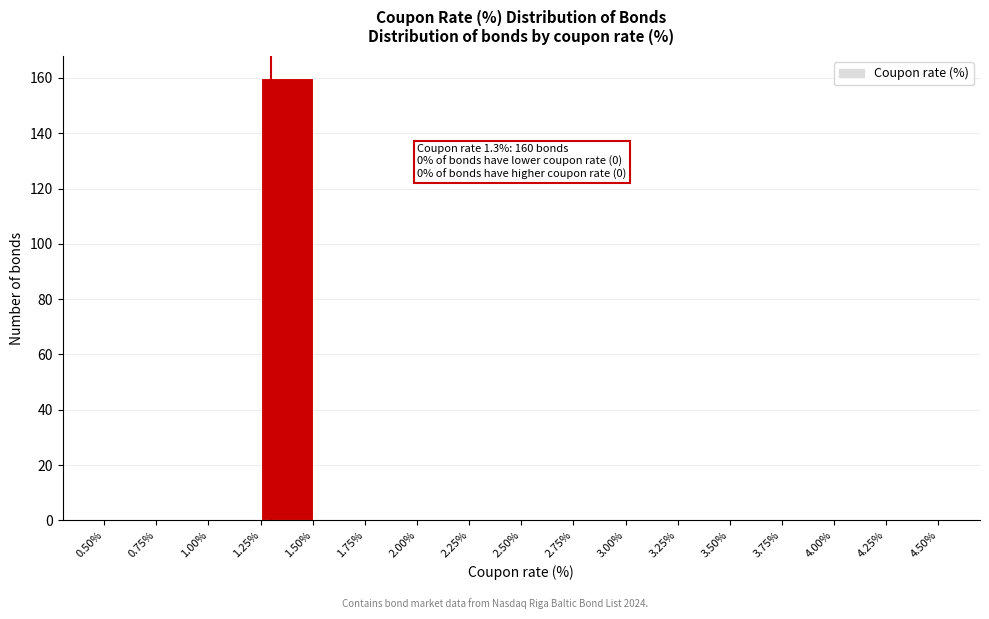

Which range on the x-axis has the tallest bar?

1.25% to 1.50%